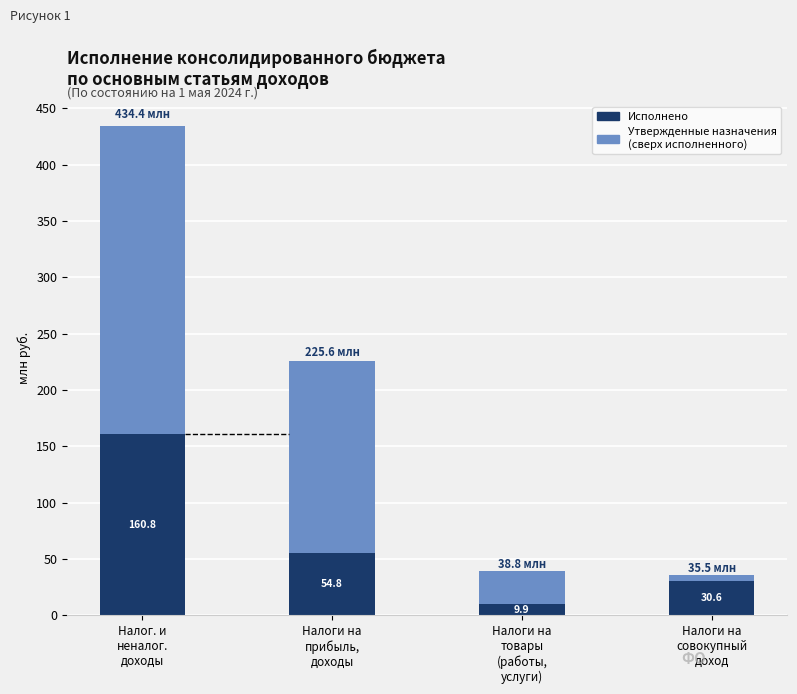

What is the average value of the Утвержденные назначения (сверх исполненного) series?

119565420.0